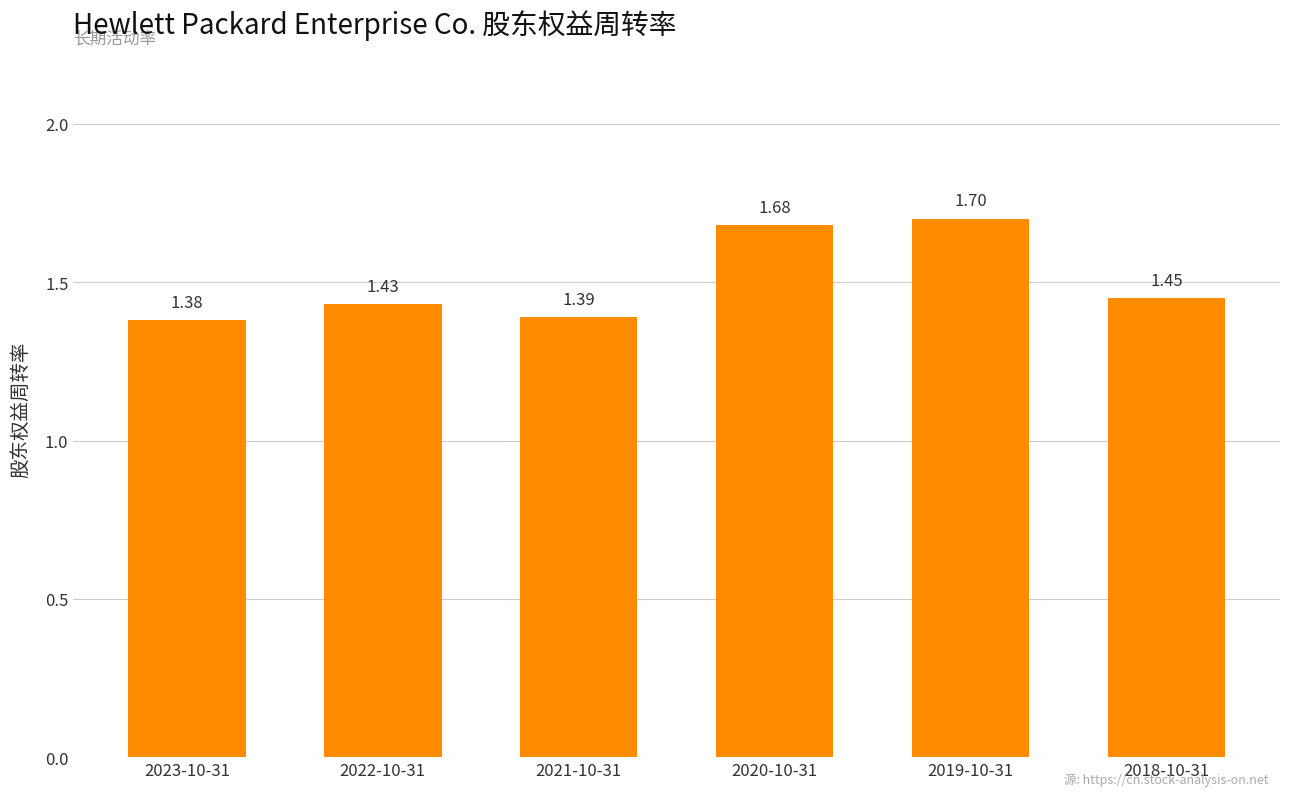

List the labels in order of value, smallest first.

2023-10-31, 2021-10-31, 2022-10-31, 2018-10-31, 2020-10-31, 2019-10-31